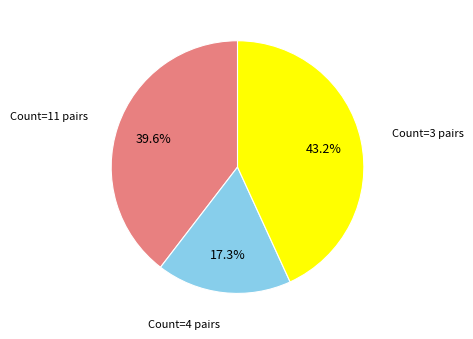

What is the smallest slice in the pie chart?

Count=4 pairs